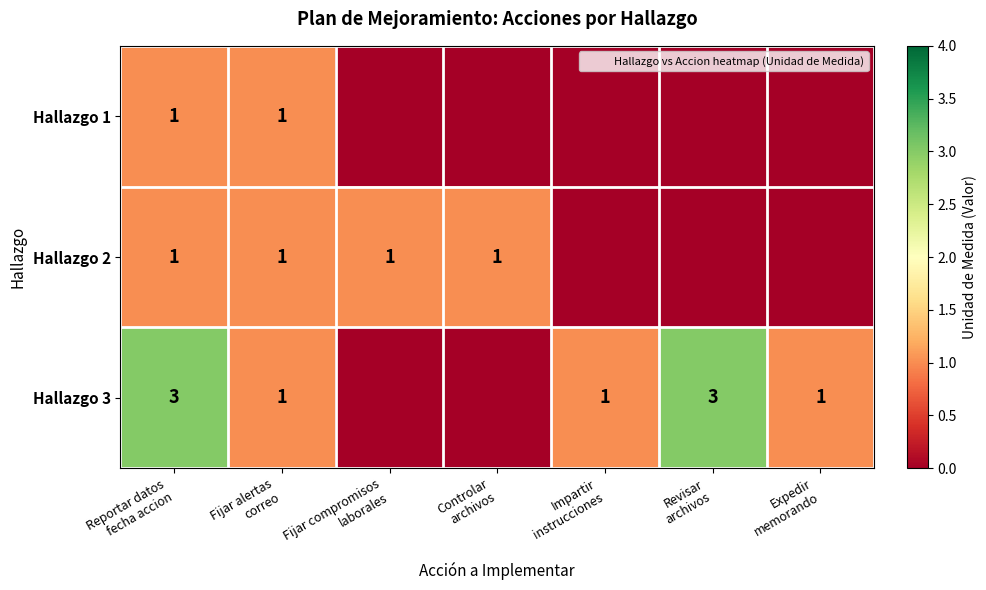

What is the approximate value of Hallazgo 3 at Fijar alertas correo?

1